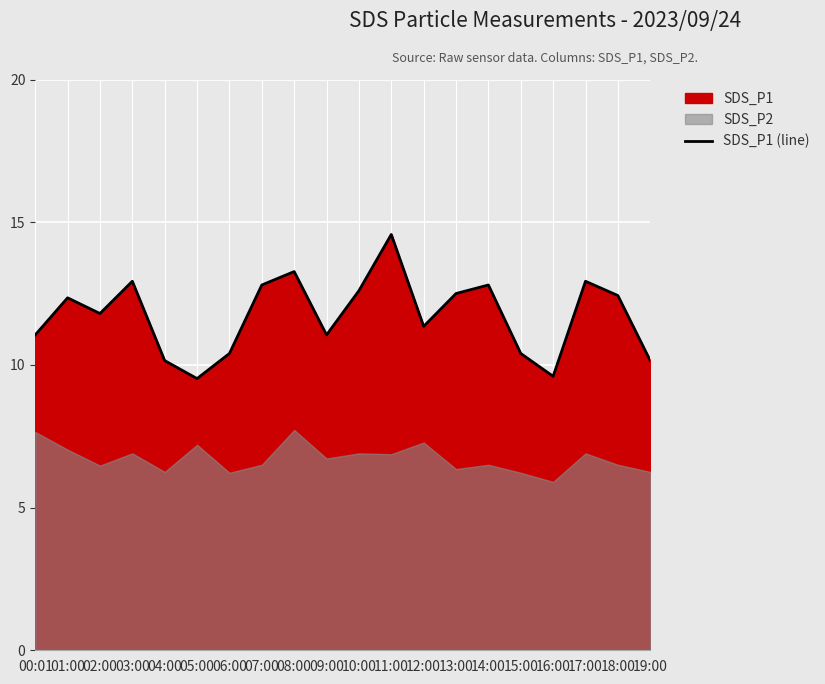

What is the sum of all values?

234.7